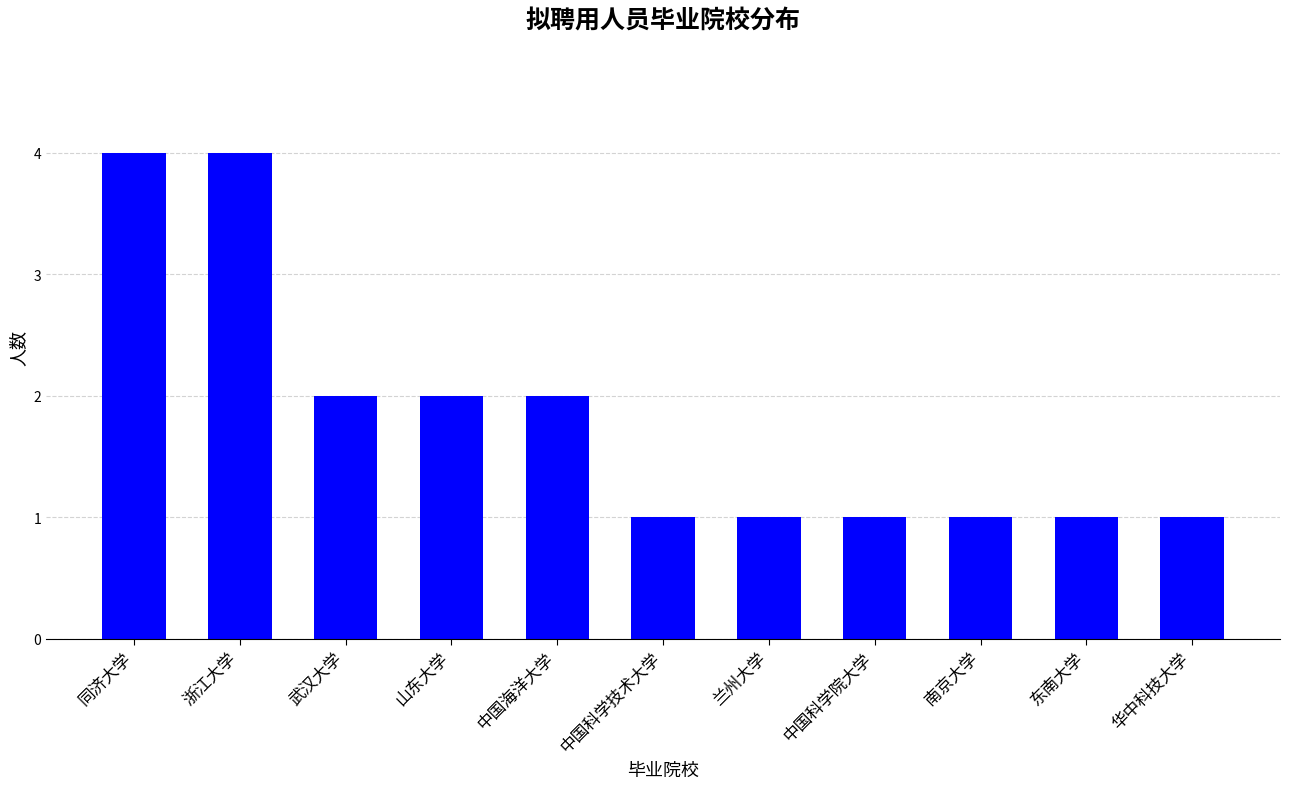

Count the number of data series in this chart.

1